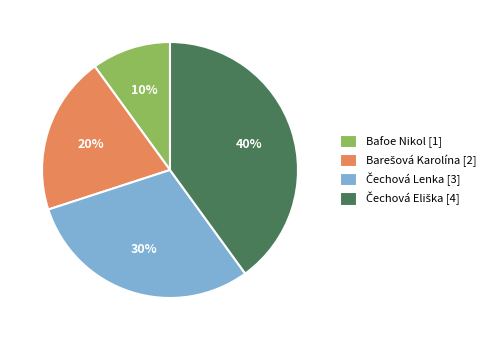

What percentage is the Bafoe Nikol [1] slice, to the nearest percent?

10%